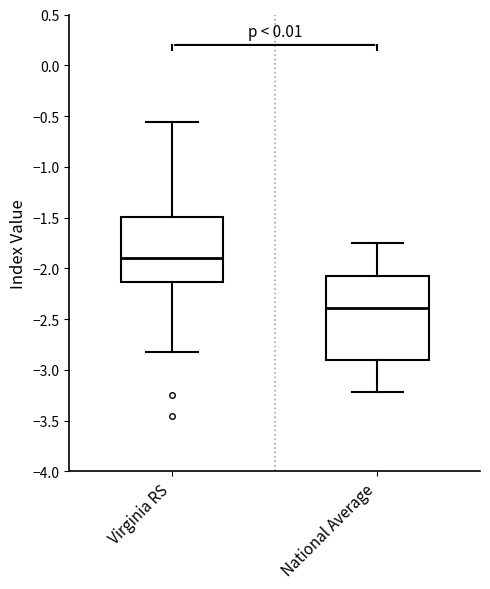

Reading left to right, transcribe this box plot: for each box, give where its median line is, the range the box spans, and where its two whiskers end, as read against the y-axis. The values are not printed on the chart, so give them approximately, as read against the axis.

Virginia RS: median -1.90, box -2.15 to -1.50, whiskers -2.80 to -0.55
National Average: median -2.40, box -2.90 to -2.10, whiskers -3.20 to -1.75